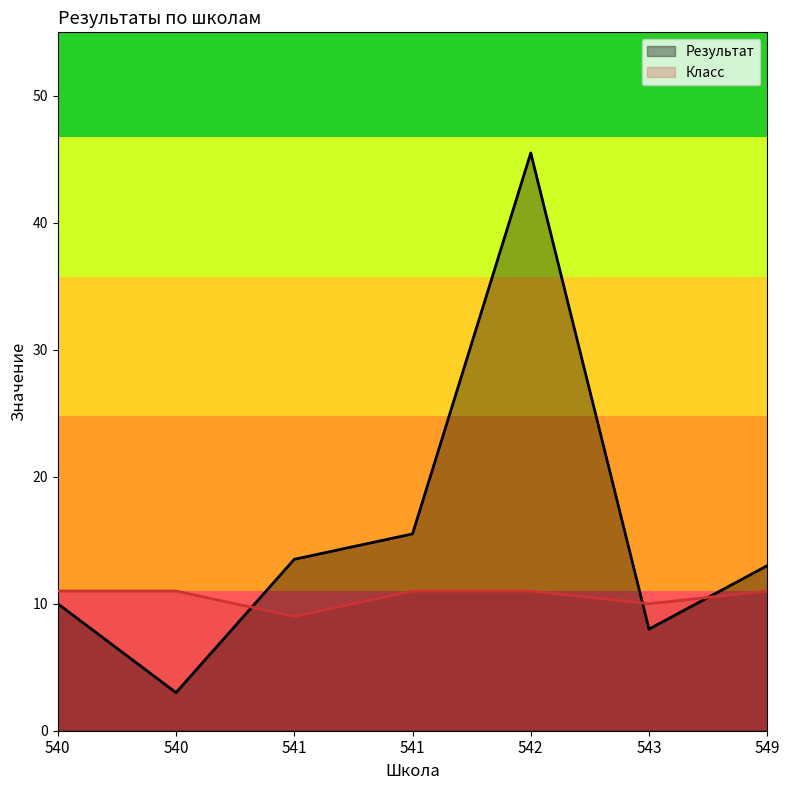

Read the Класс value at 541.

11.0